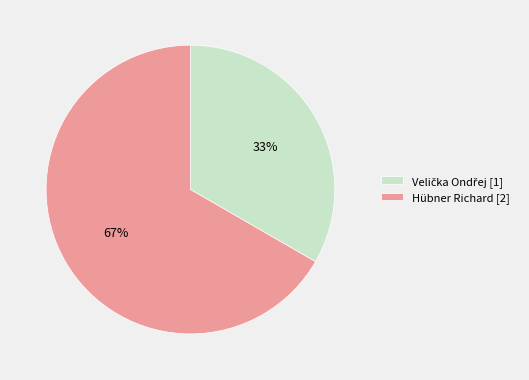

To the nearest percent, what is the average slice percentage?

50%